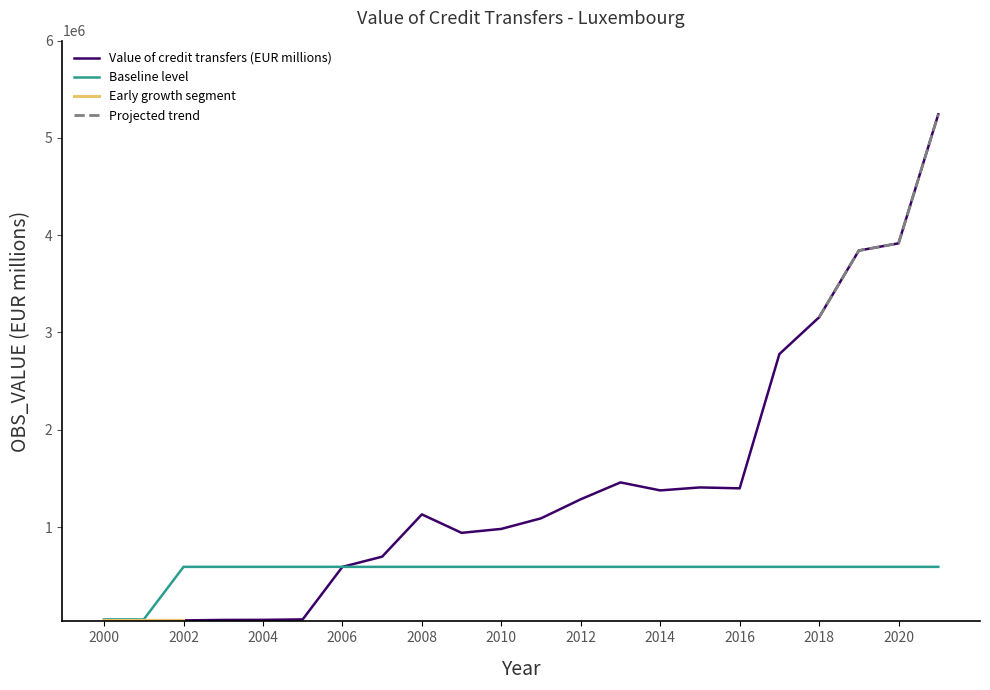

True or false: Value of credit transfers (EUR millions) and Baseline level intersect in this chart.

False